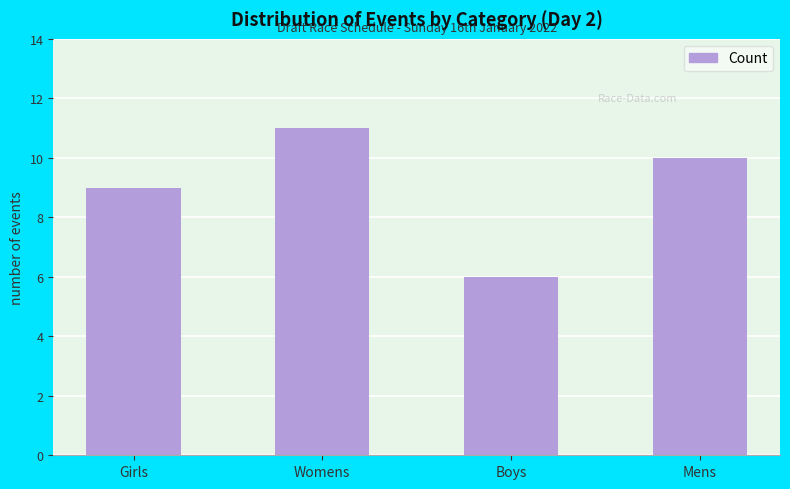

What is the label of the 4th bar from the right?

Girls